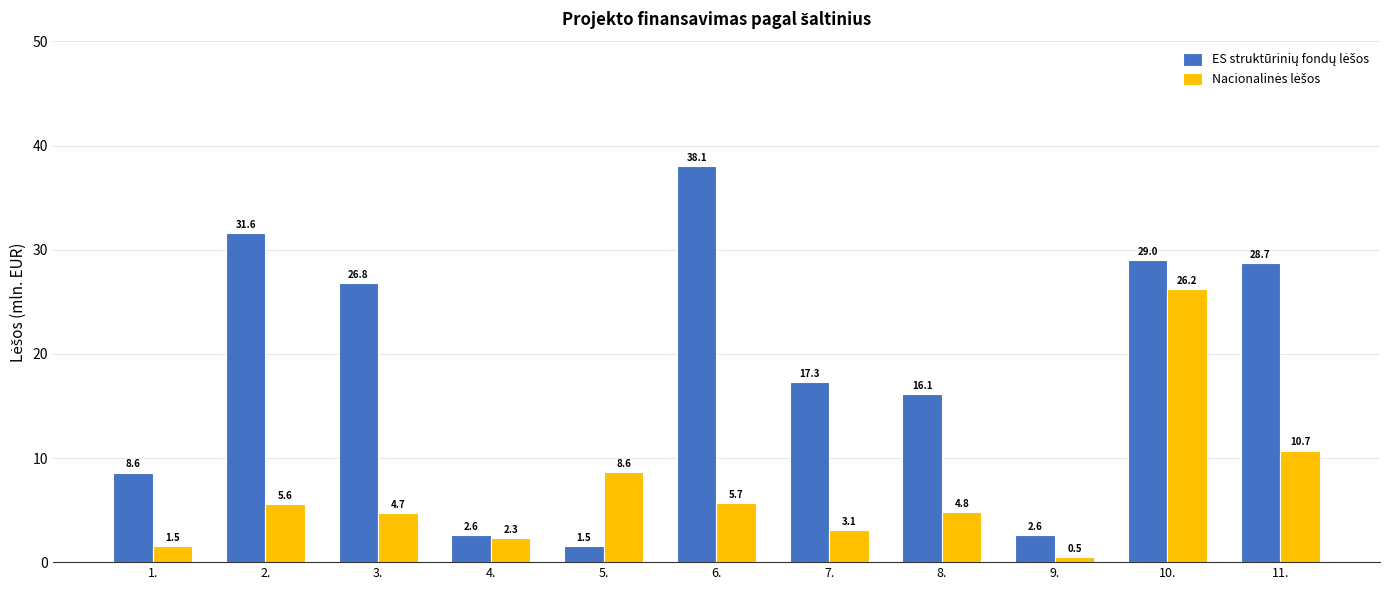

What is the difference between the highest and lowest values at 8.?

11.3